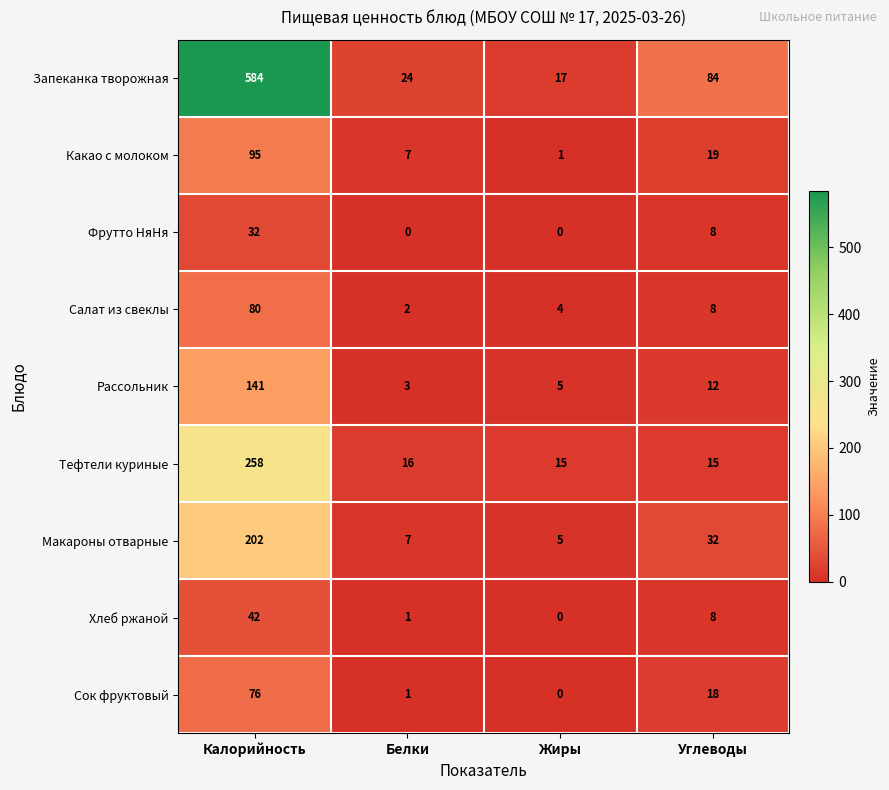

Where does the Тефтели куриные series first go above 16?

Калорийность